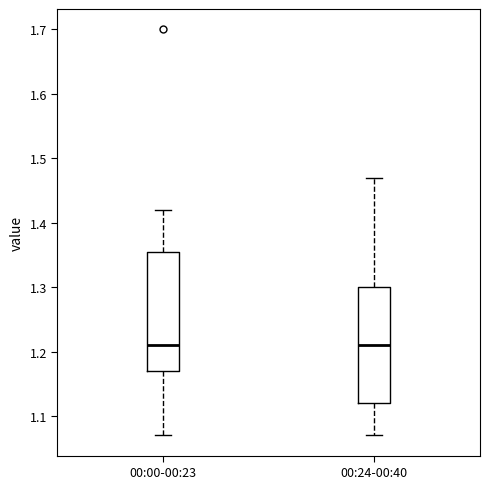

Where is the upper edge of the box for 00:00-00:23 on the y-axis? The values are not printed on the chart, so give them approximately, as read against the axis.

1.36